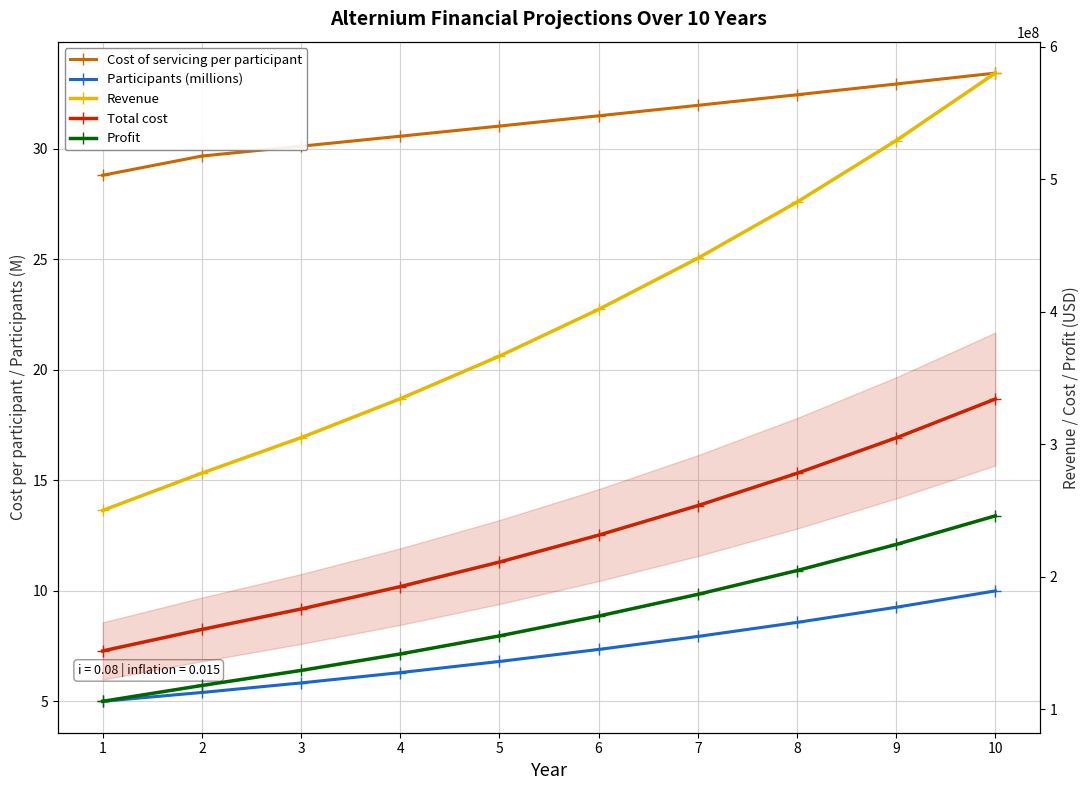

At which label is Revenue closest to 414990809?

6